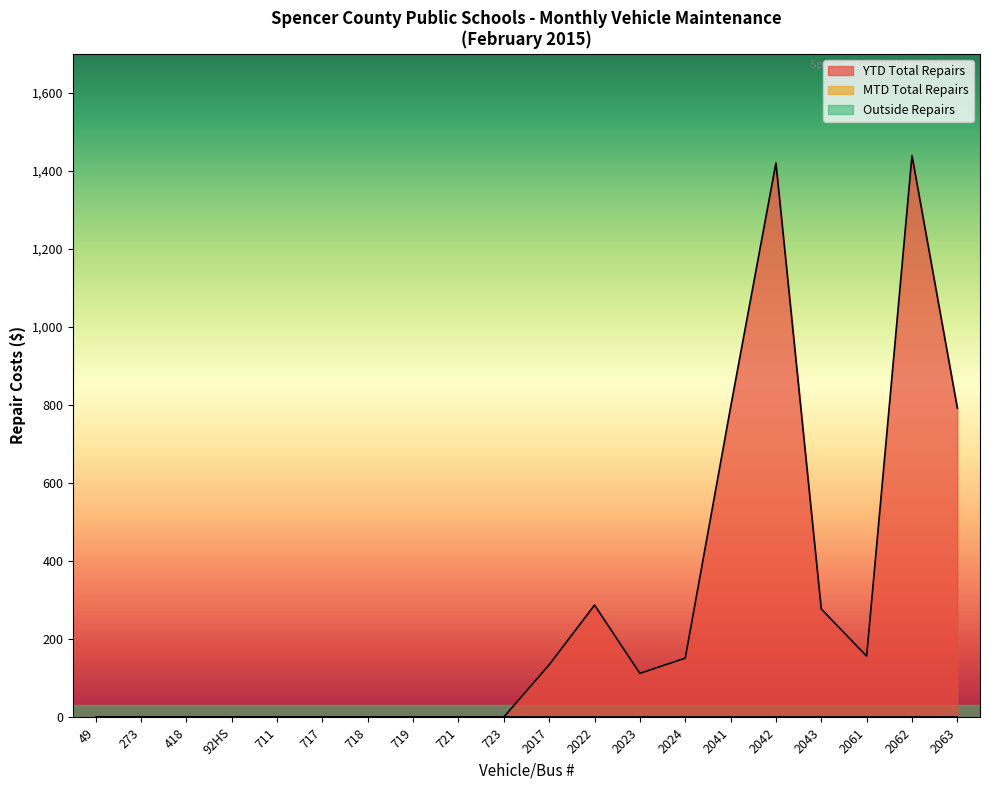

Between 49 and 2024, which is larger?

2024